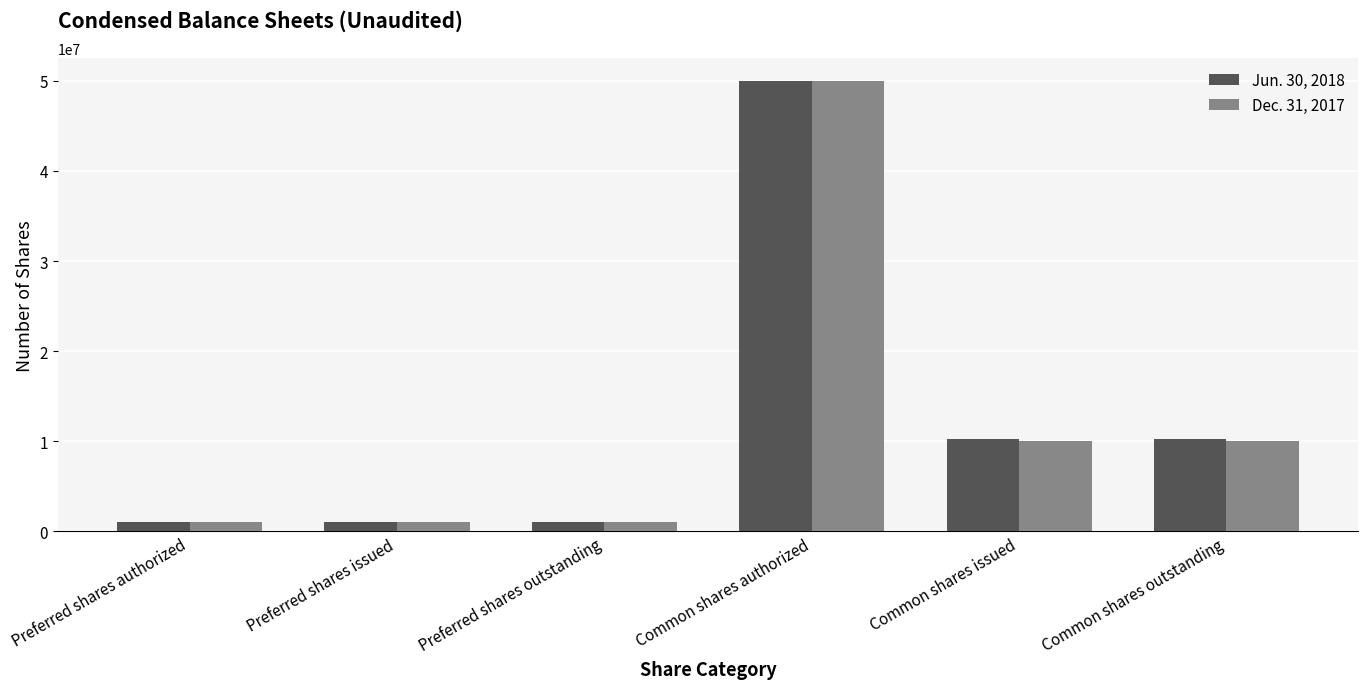

Reading left to right, transcribe all the data shown in this chart.

Jun. 30, 2018: Preferred shares authorized=1000000	Preferred shares issued=1000000	Preferred shares outstanding=1000000	Common shares authorized=50000000	Common shares issued=10289567	Common shares outstanding=10289567
Dec. 31, 2017: Preferred shares authorized=1000000	Preferred shares issued=1000000	Preferred shares outstanding=1000000	Common shares authorized=50000000	Common shares issued=10000000	Common shares outstanding=10000000